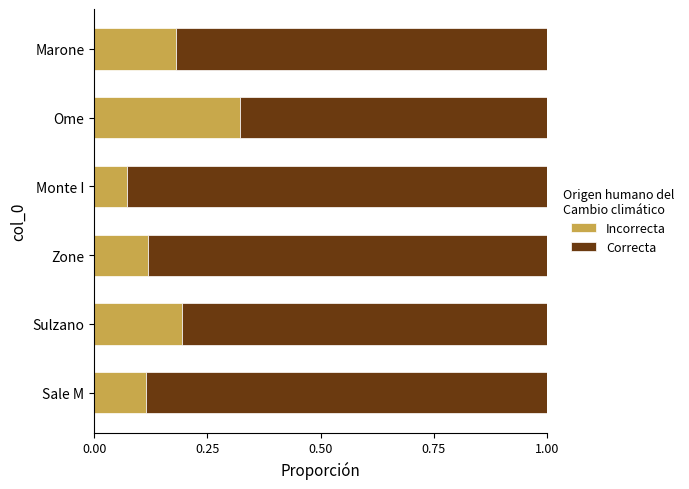

What is the total value across all series at Sulzano?

1.0